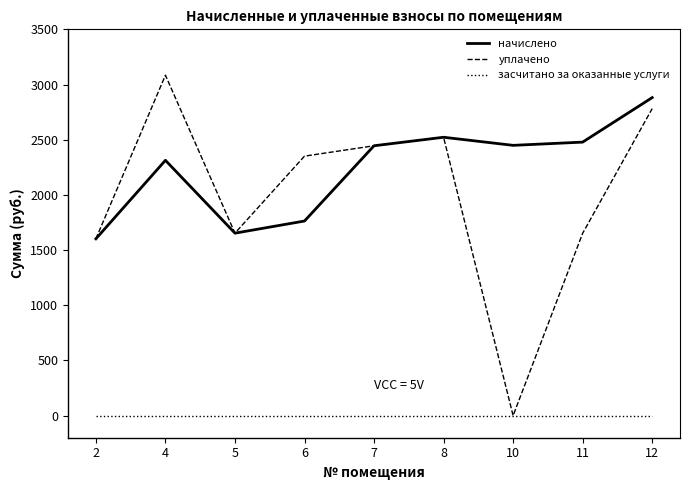

Which series changed the most between 5 and 6?

уплачено